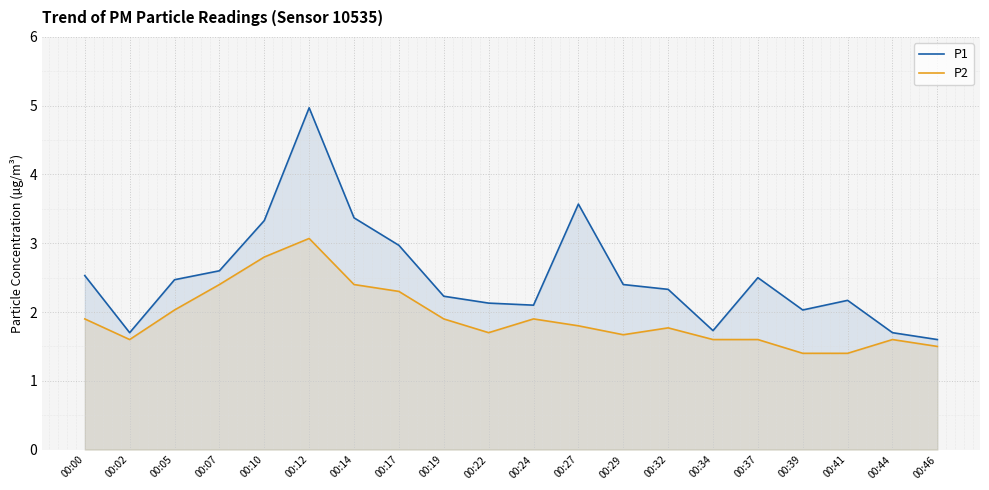

True or false: P1 and P2 cross at least once.

False